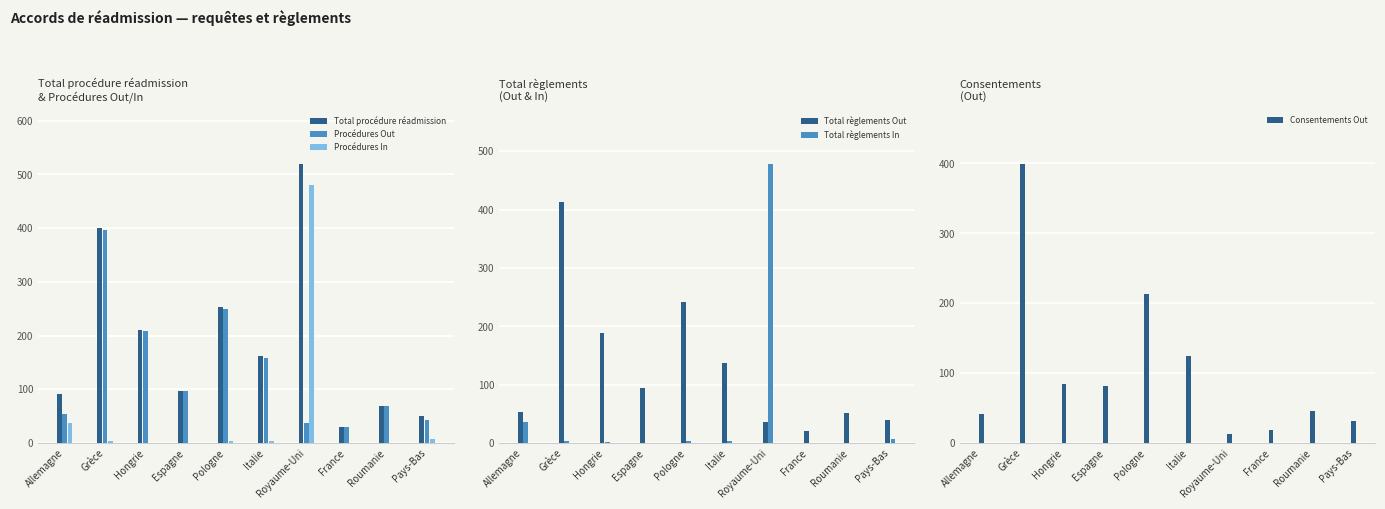

How many groups of bars are there?

10